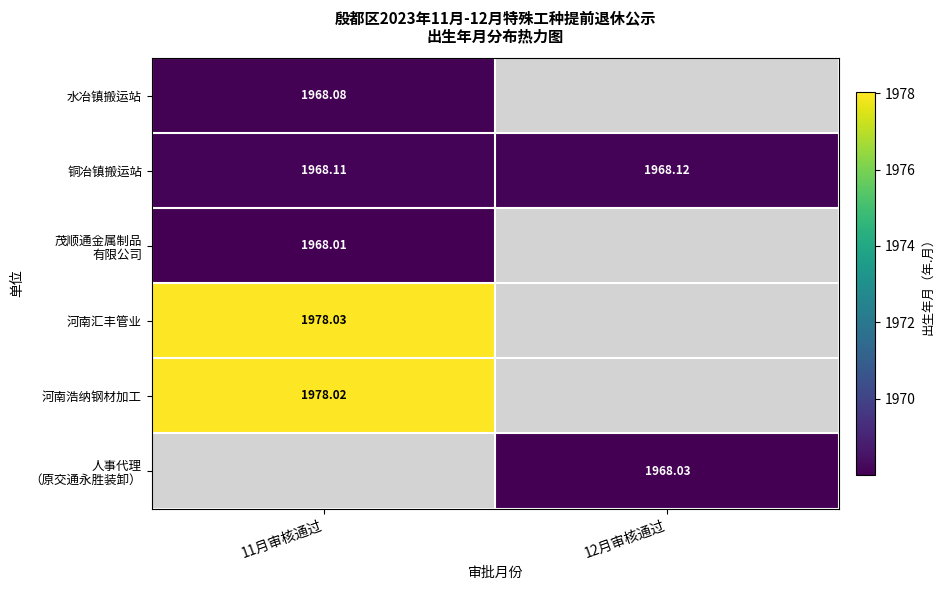

At which label does 茂顺通金属制品 有限公司 reach its peak?

11月审核通过